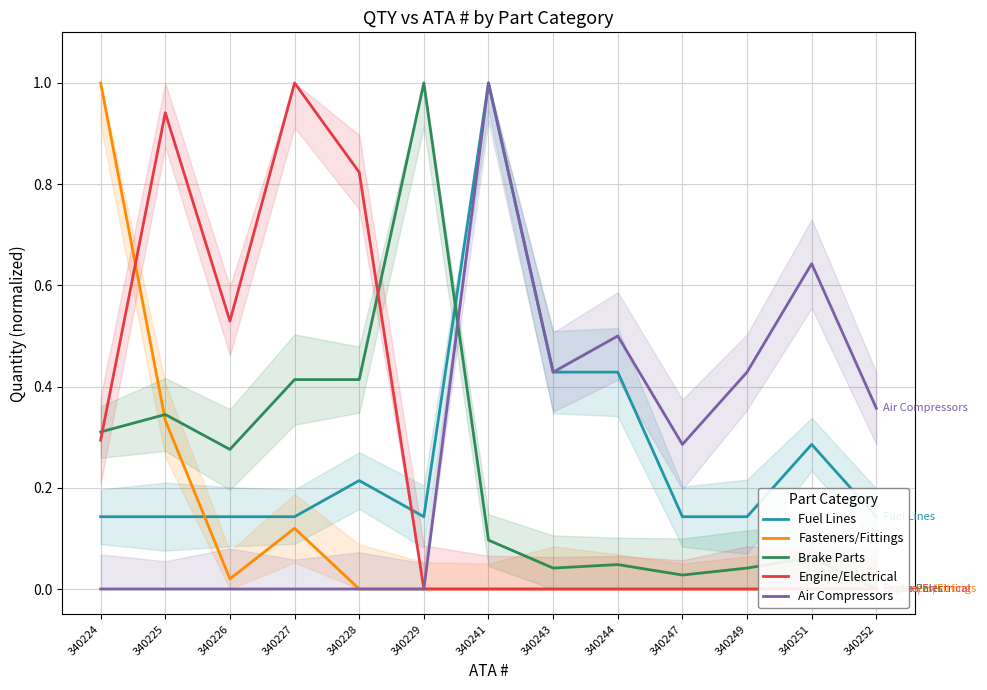

At which label does Brake Parts reach its minimum?

340252